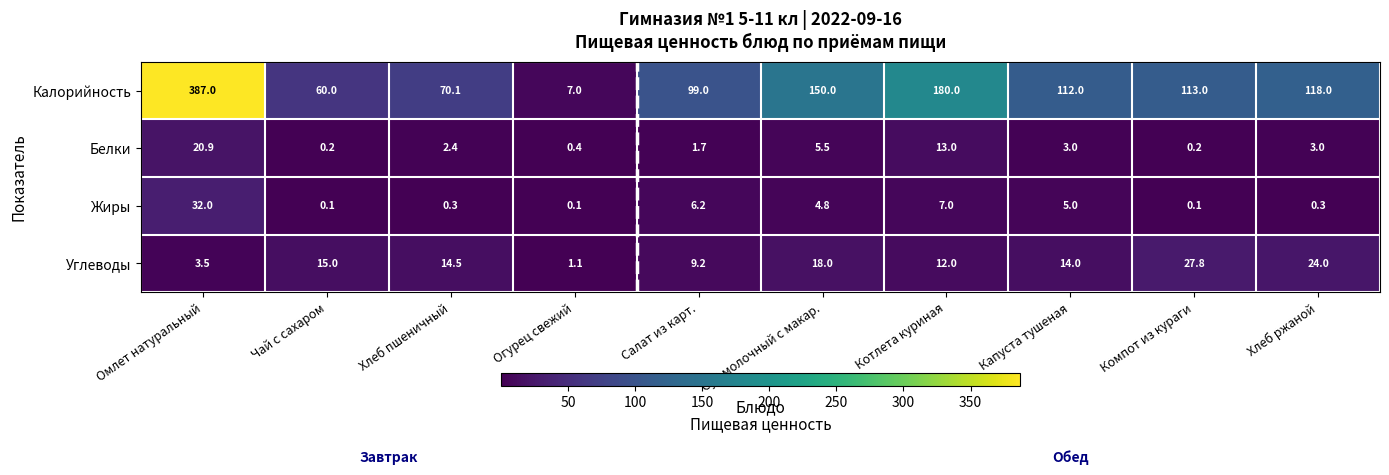

What is the difference between the Жиры values at Огурец свежий and Салат из карт.?

6.1